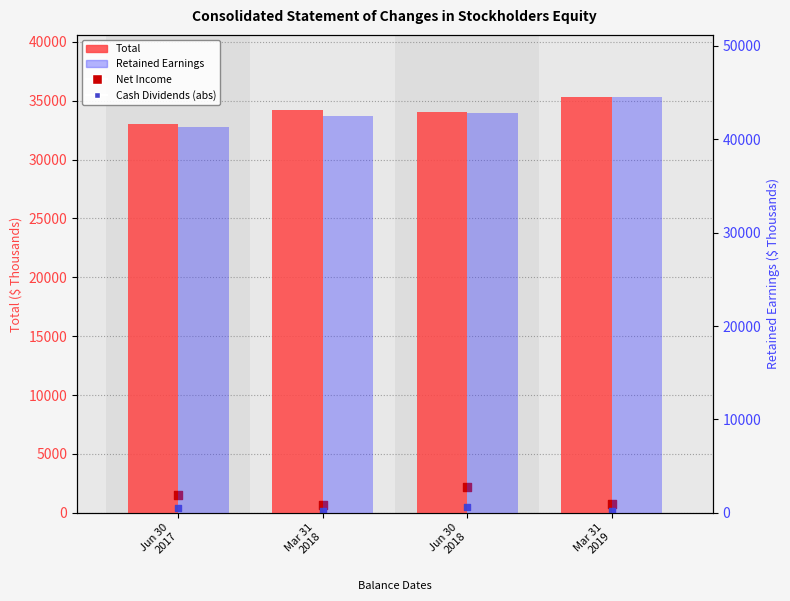

What are all the series names shown in the legend?

Total, Net Income, Cash Dividends (abs), Retained Earnings